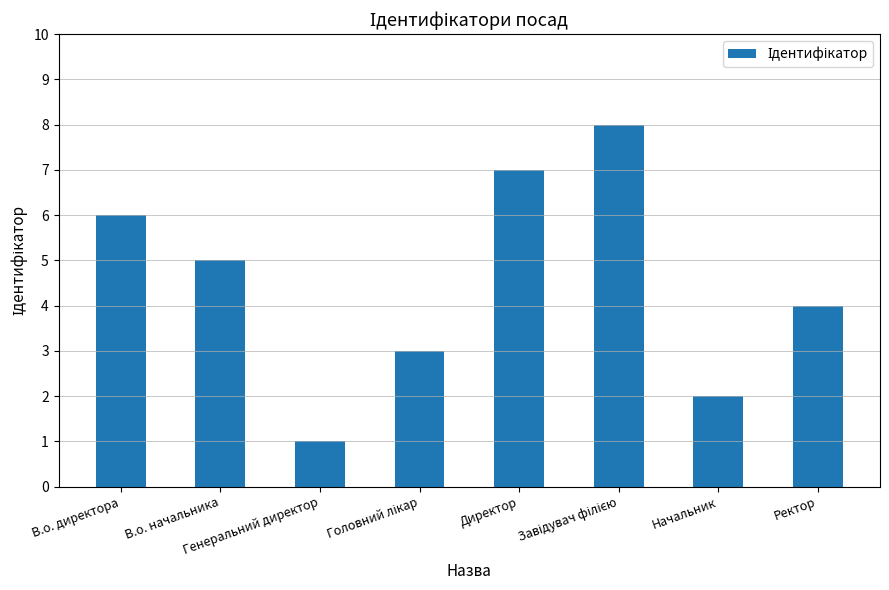

What is the maximum value shown in the chart?

8